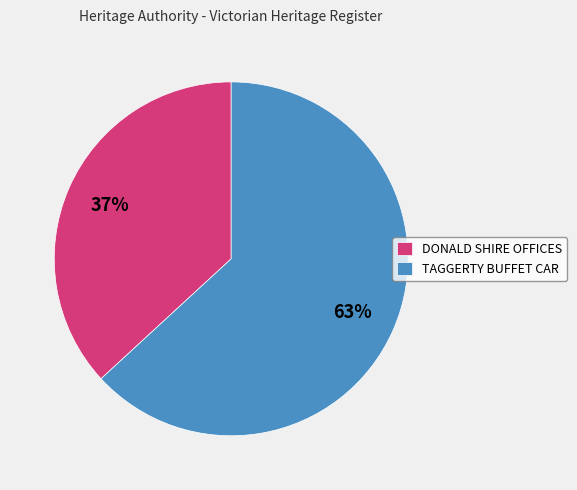

Is there any slice that represents more than half of the pie?

Yes